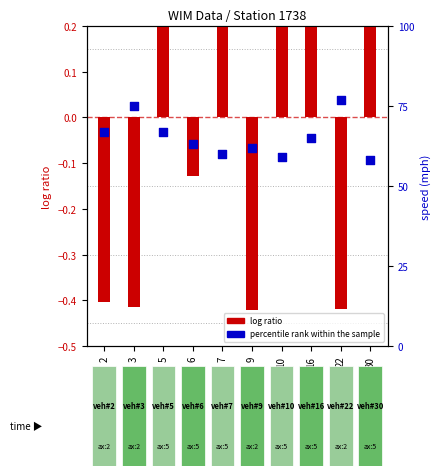

At how many categories does at least one series exceed 56?

10